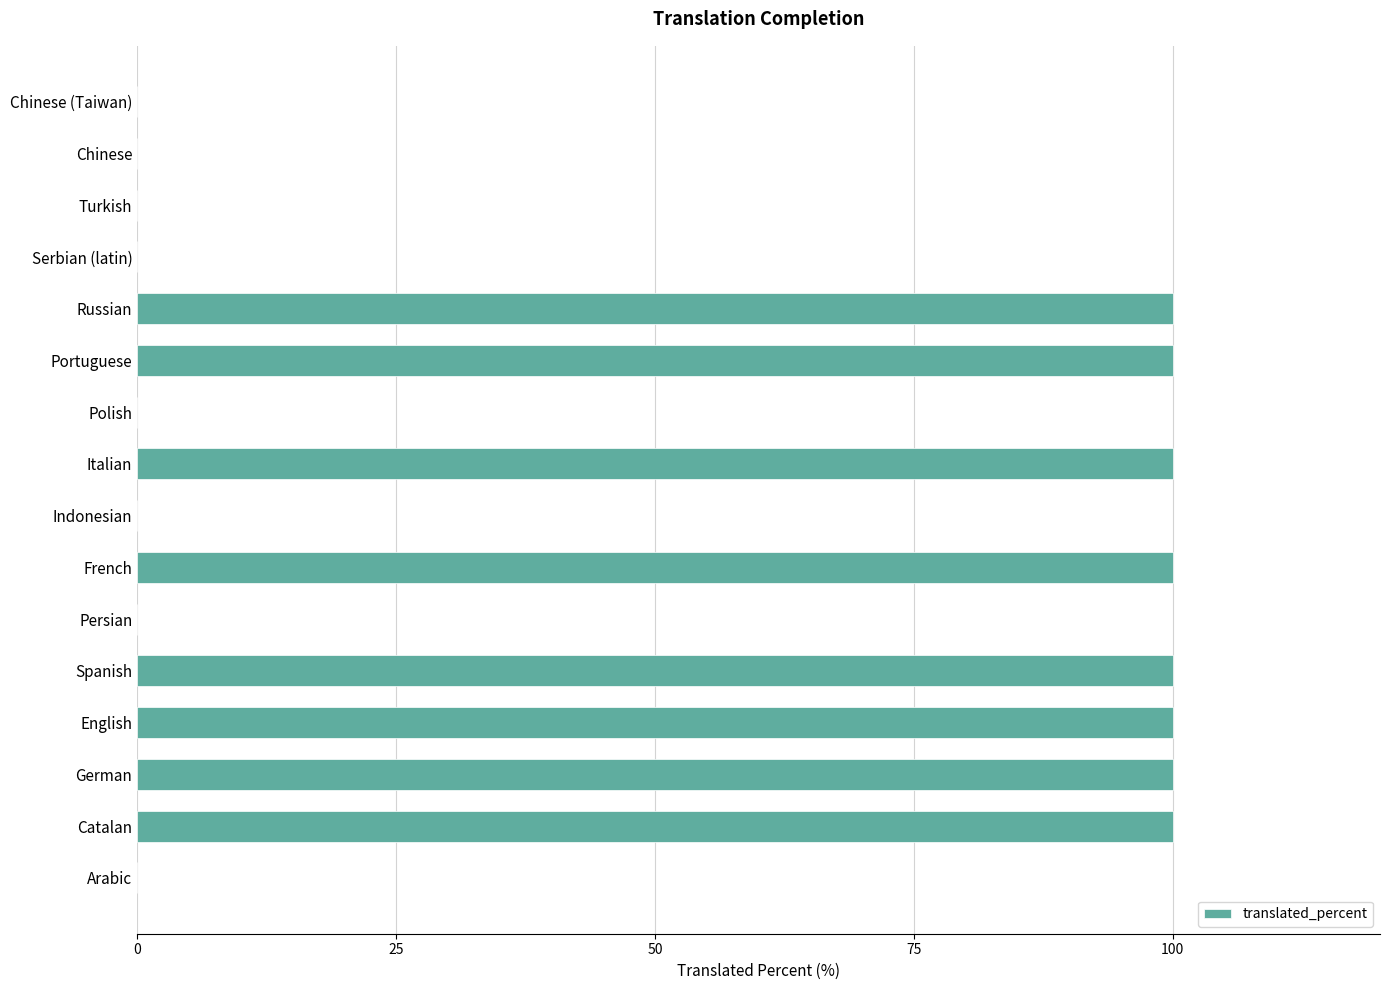

What is the change in value from English to Chinese (Taiwan)?

-100